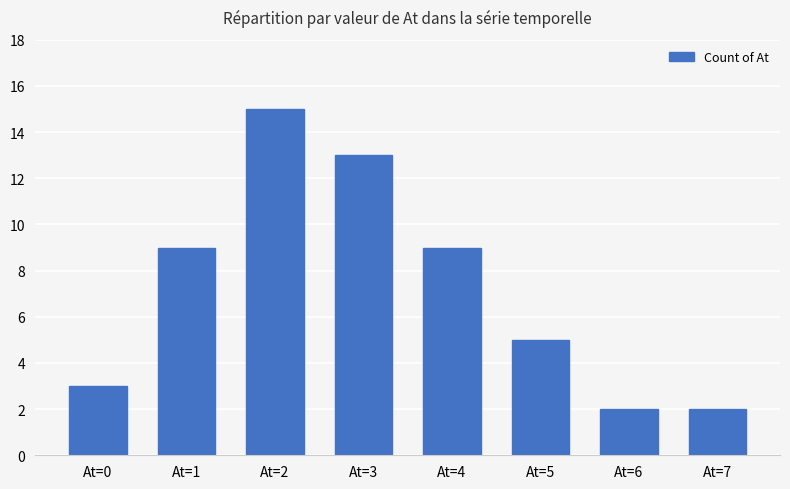

What is the change in value from At=0 to At=3?

+10